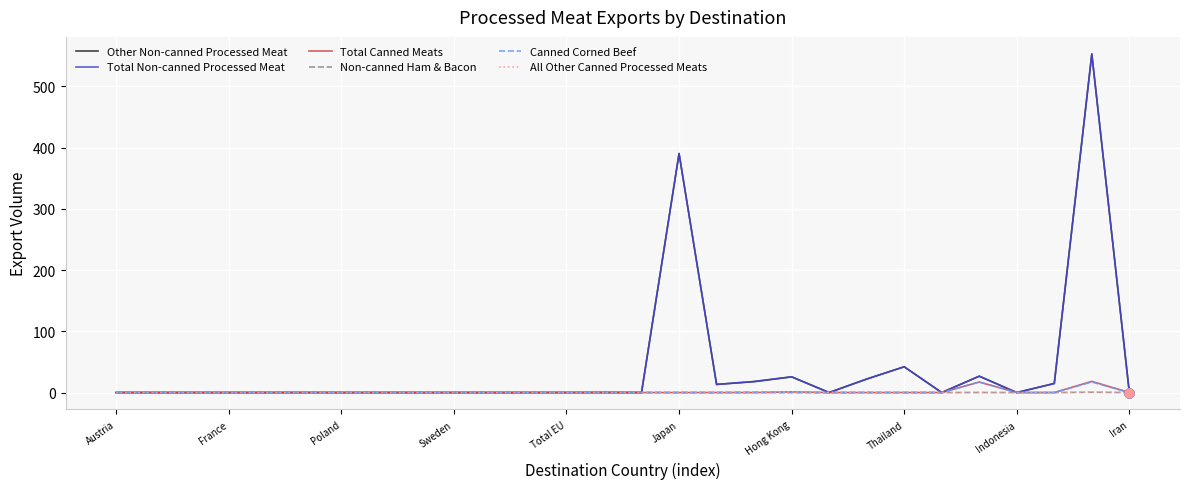

What is the greatest value displayed?

553.4